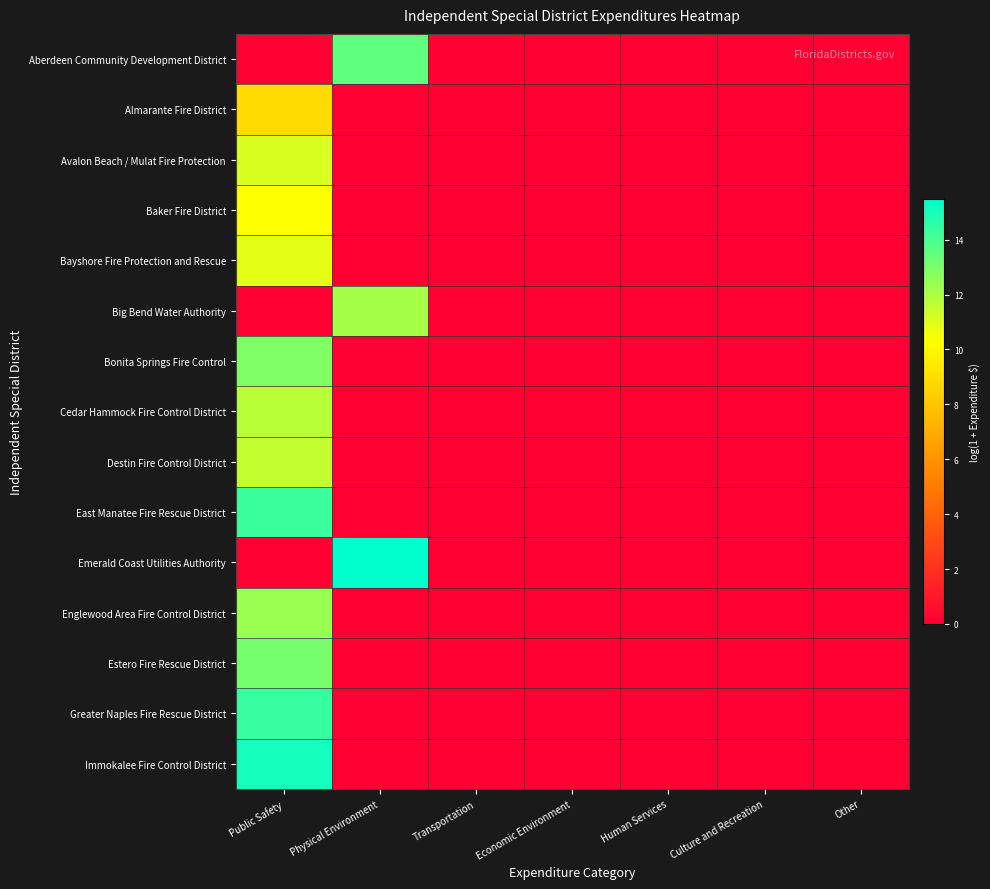

Reading right to left, what are all the values shown in this chart?

Aberdeen Community Development District: Other=0.0	Culture and Recreation=0.0	Human Services=0.0	Economic Environment=0.0	Transportation=0.0	Physical Environment=13.5	Public Safety=0.0
Almarante Fire District: Other=0.0	Culture and Recreation=0.0	Human Services=0.0	Economic Environment=0.0	Transportation=0.0	Physical Environment=0.0	Public Safety=8.9
Avalon Beach / Mulat Fire Protection: Other=0.0	Culture and Recreation=0.0	Human Services=0.0	Economic Environment=0.0	Transportation=0.0	Physical Environment=0.0	Public Safety=11.1
Baker Fire District: Other=0.0	Culture and Recreation=0.0	Human Services=0.0	Economic Environment=0.0	Transportation=0.0	Physical Environment=0.0	Public Safety=10.3
Bayshore Fire Protection and Rescue: Other=0.0	Culture and Recreation=0.0	Human Services=0.0	Economic Environment=0.0	Transportation=0.0	Physical Environment=0.0	Public Safety=10.8
Big Bend Water Authority: Other=0.0	Culture and Recreation=0.0	Human Services=0.0	Economic Environment=0.0	Transportation=0.0	Physical Environment=12.1	Public Safety=0.0
Bonita Springs Fire Control: Other=0.0	Culture and Recreation=0.0	Human Services=0.0	Economic Environment=0.0	Transportation=0.0	Physical Environment=0.0	Public Safety=12.9
Cedar Hammock Fire Control District: Other=0.0	Culture and Recreation=0.0	Human Services=0.0	Economic Environment=0.0	Transportation=0.0	Physical Environment=0.0	Public Safety=11.7
Destin Fire Control District: Other=0.0	Culture and Recreation=0.0	Human Services=0.0	Economic Environment=0.0	Transportation=0.0	Physical Environment=0.0	Public Safety=11.5
East Manatee Fire Rescue District: Other=0.0	Culture and Recreation=0.0	Human Services=0.0	Economic Environment=0.0	Transportation=0.0	Physical Environment=0.0	Public Safety=14.3
Emerald Coast Utilities Authority: Other=0.0	Culture and Recreation=0.0	Human Services=0.0	Economic Environment=0.0	Transportation=0.0	Physical Environment=15.5	Public Safety=0.0
Englewood Area Fire Control District: Other=0.0	Culture and Recreation=0.0	Human Services=0.0	Economic Environment=0.0	Transportation=0.0	Physical Environment=0.0	Public Safety=12.3
Estero Fire Rescue District: Other=0.0	Culture and Recreation=0.0	Human Services=0.0	Economic Environment=0.0	Transportation=0.0	Physical Environment=0.0	Public Safety=13.1
Greater Naples Fire Rescue District: Other=0.0	Culture and Recreation=0.0	Human Services=0.0	Economic Environment=0.0	Transportation=0.0	Physical Environment=0.0	Public Safety=14.3
Immokalee Fire Control District: Other=0.0	Culture and Recreation=0.0	Human Services=0.0	Economic Environment=0.0	Transportation=0.0	Physical Environment=0.0	Public Safety=15.0